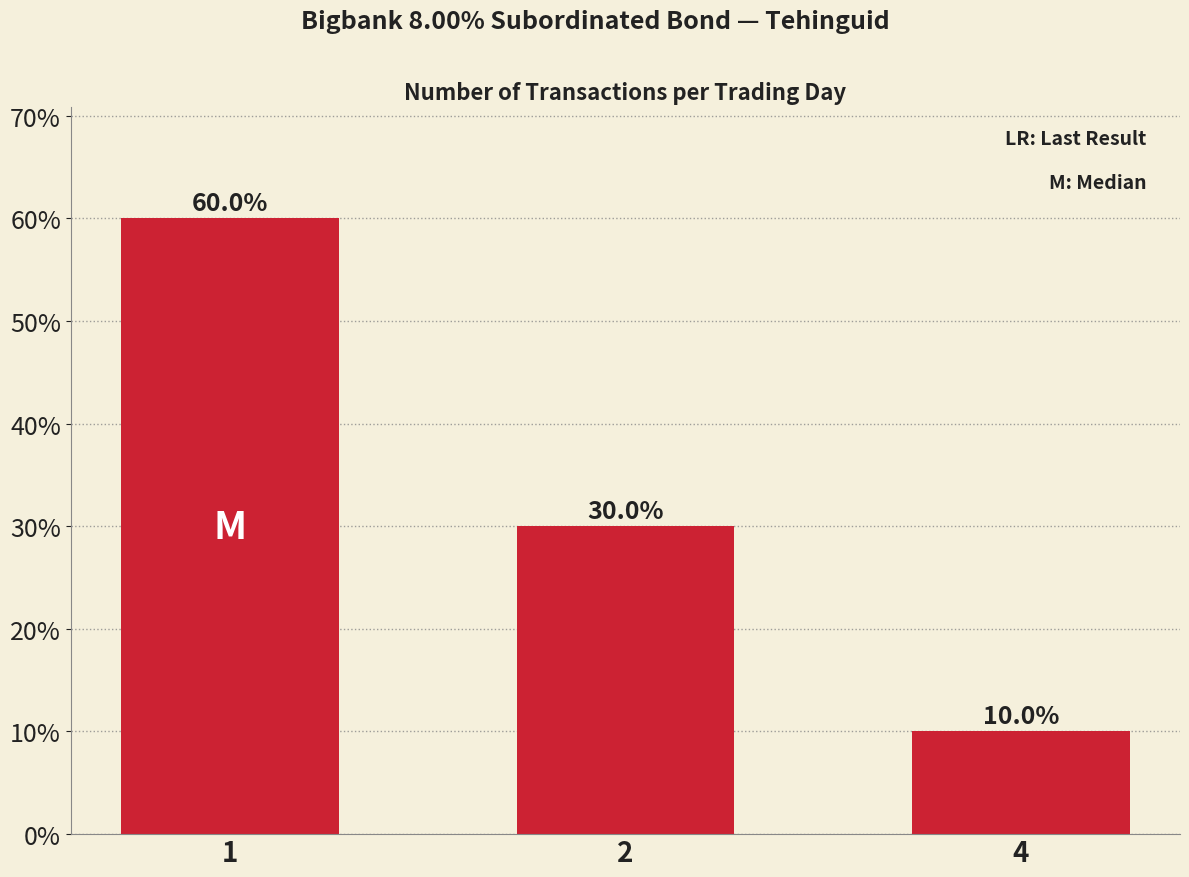

True or false: the data shows 30 at 2.

True